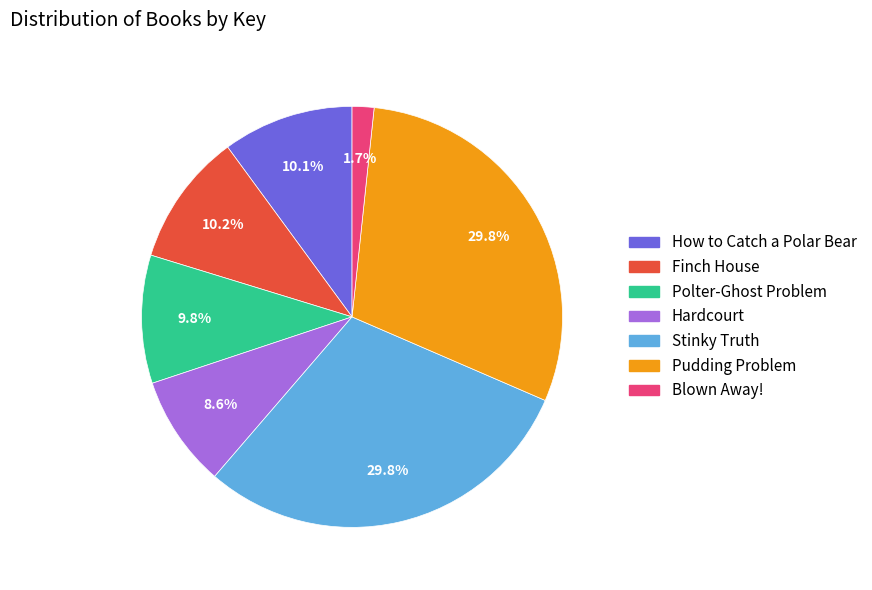

The Stinky Truth slice represents 30% of the pie. True or false?

True